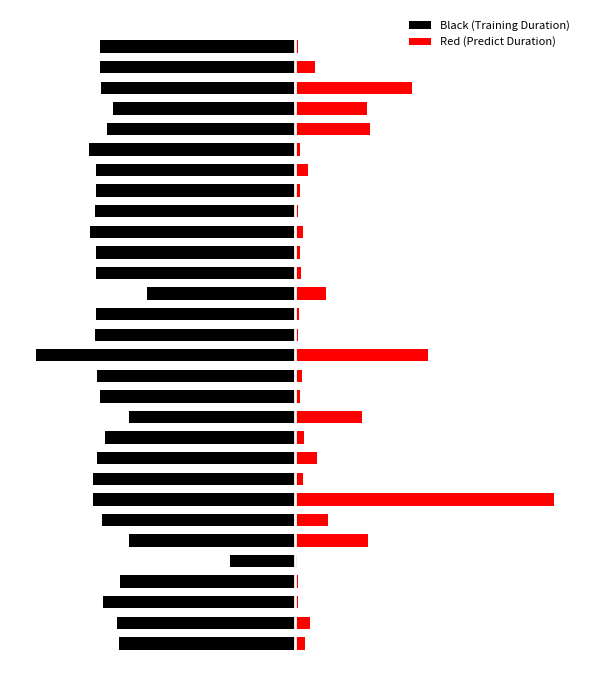

What is the total value across all series at 6?

-49.3